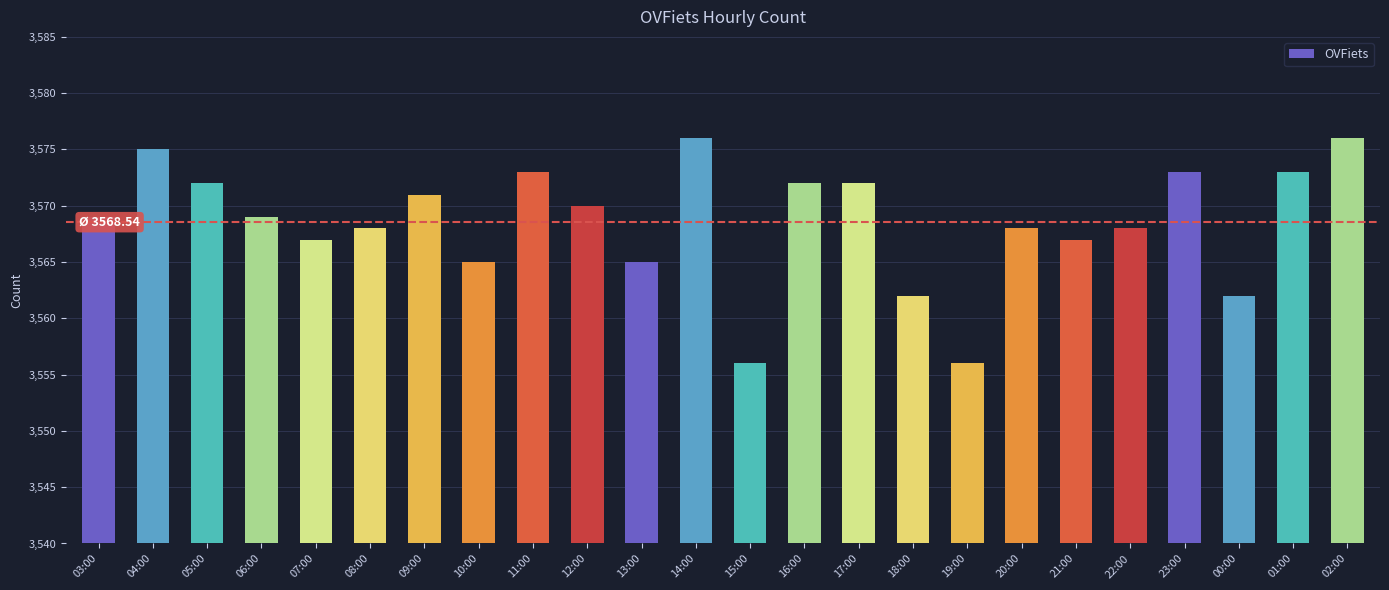

What is the greatest value displayed?

3576